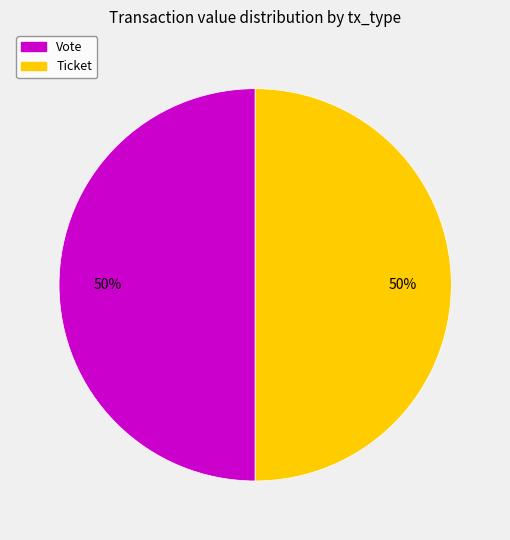

Approximately how many times larger is the value at Vote compared to Ticket?

1.0